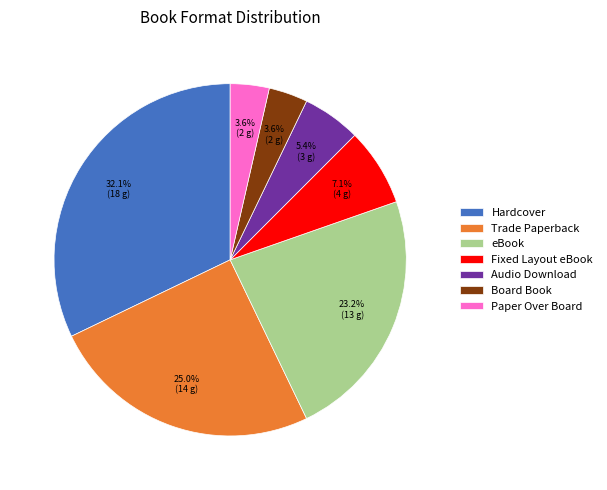

Is Hardcover the majority of the pie?

No